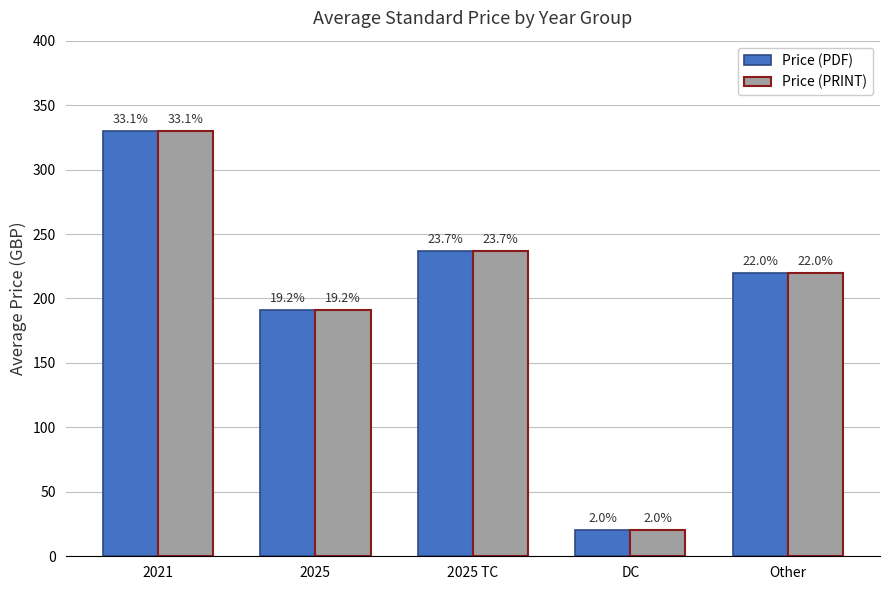

Rank the categories by Price (PRINT) value from lowest to highest.

DC, 2025, Other, 2025 TC, 2021